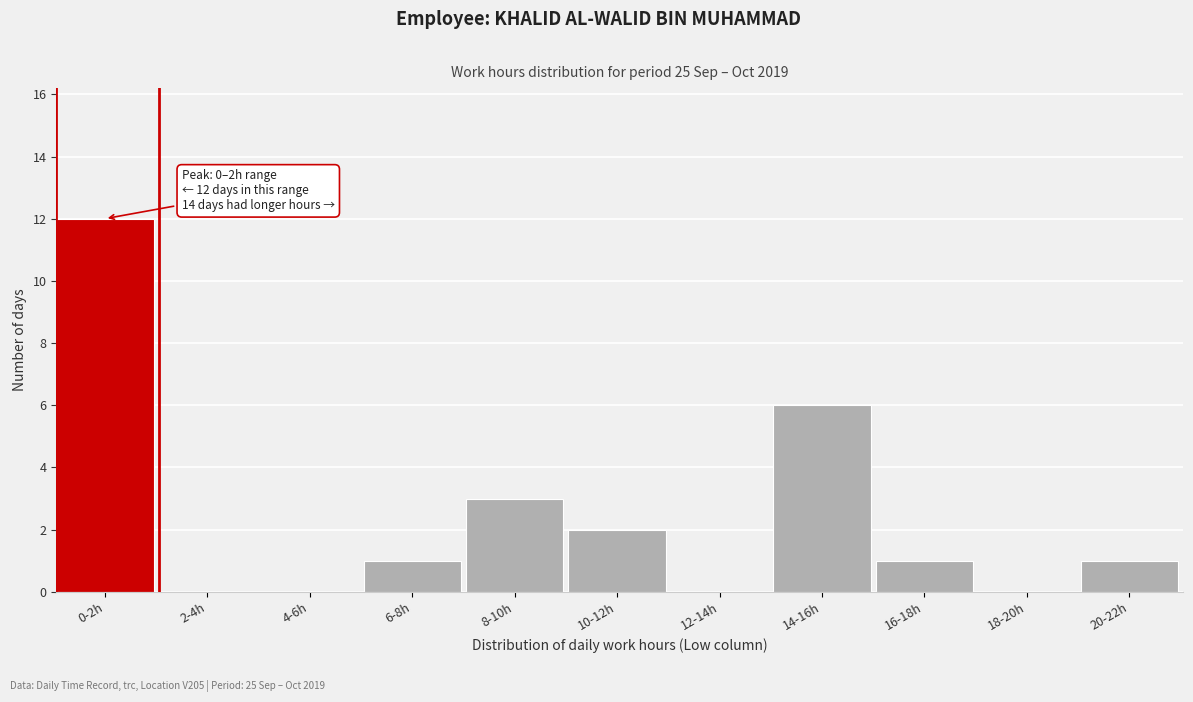

Reading left to right, list all the values displayed in this chart.

0-2h=12	2-4h=0	4-6h=0	6-8h=1	8-10h=3	10-12h=2	12-14h=0	14-16h=6	16-18h=1	18-20h=0	20-22h=1